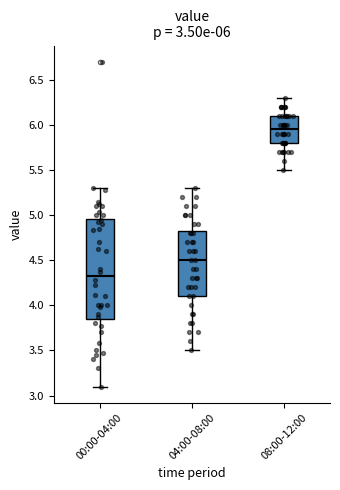

Which box's median line is the highest?

08:00-12:00